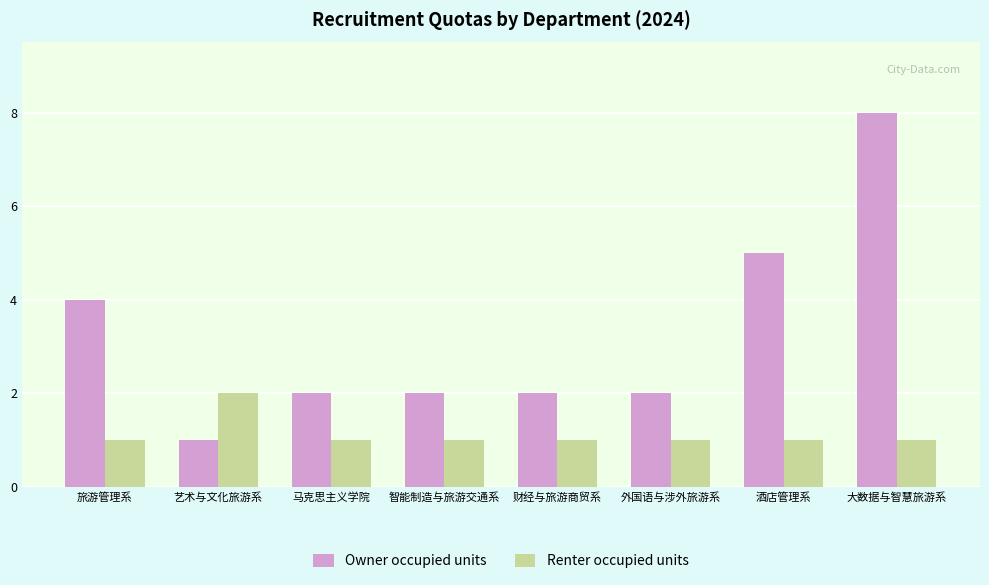

Which series has the largest range (max minus min)?

Owner occupied units